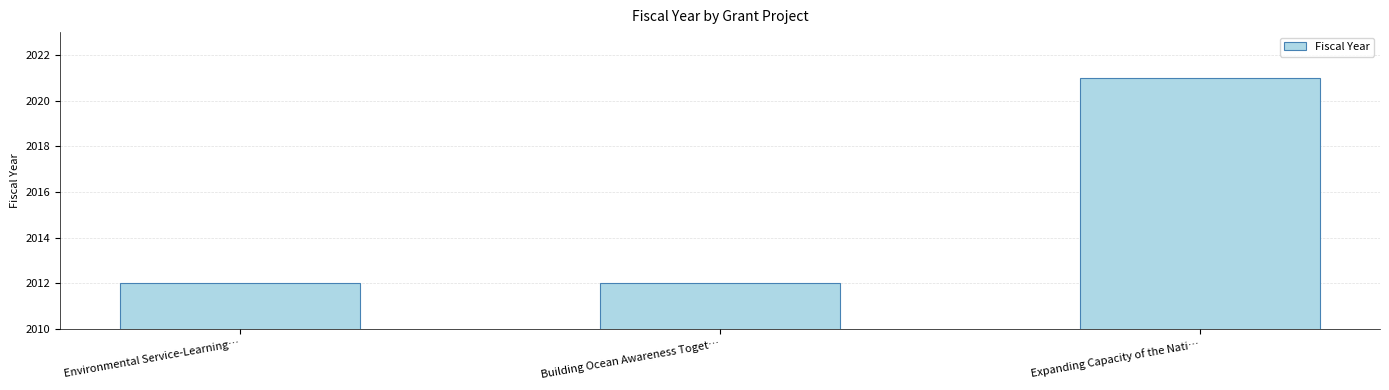

What is the label of the 3rd bar from the right?

Environmental Service-Learning…